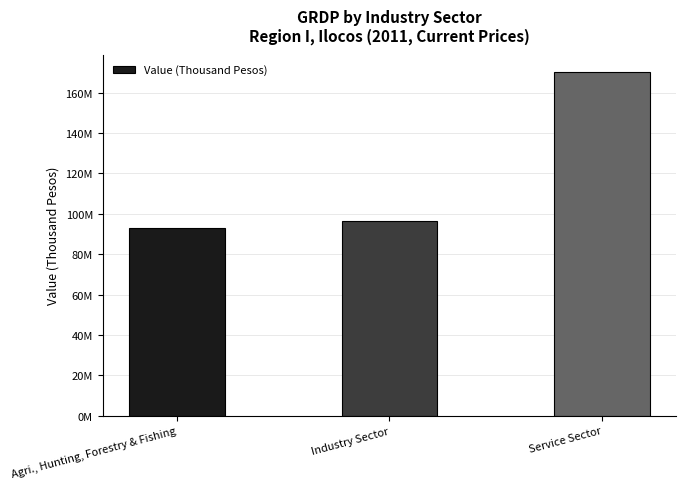

List the labels in order of value, largest first.

Service Sector, Industry Sector, Agri., Hunting, Forestry & Fishing